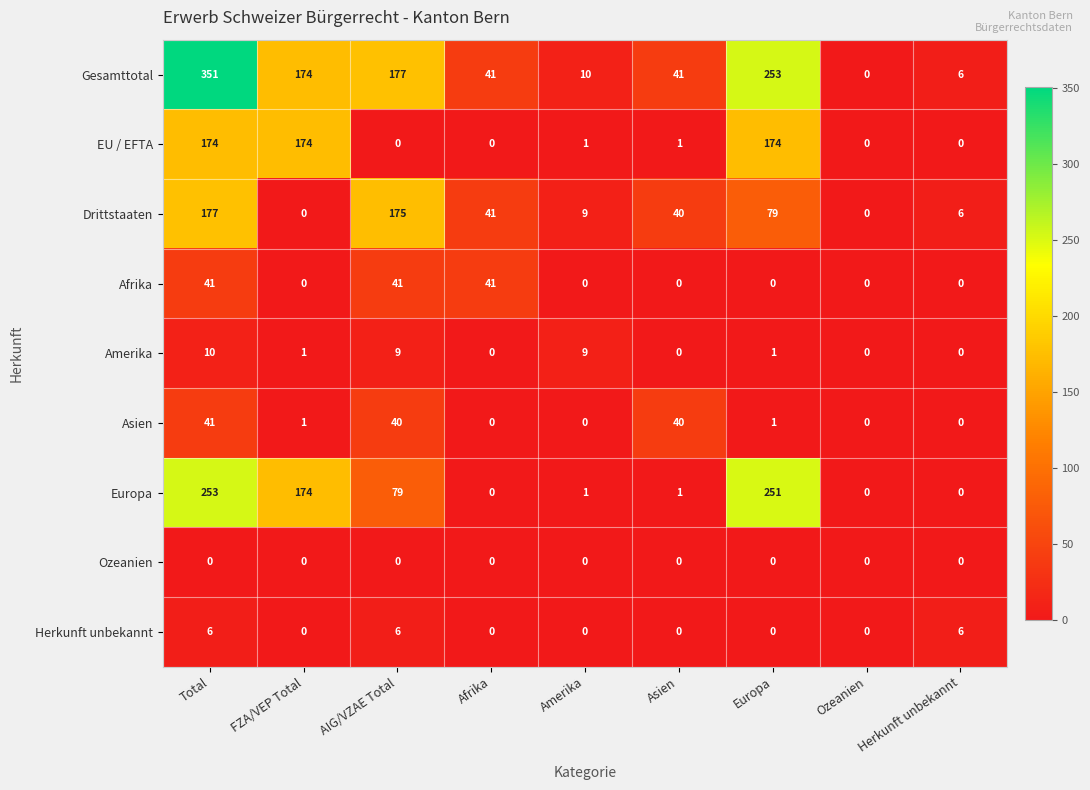

Is it true that Amerika equals 17 at Total?

False